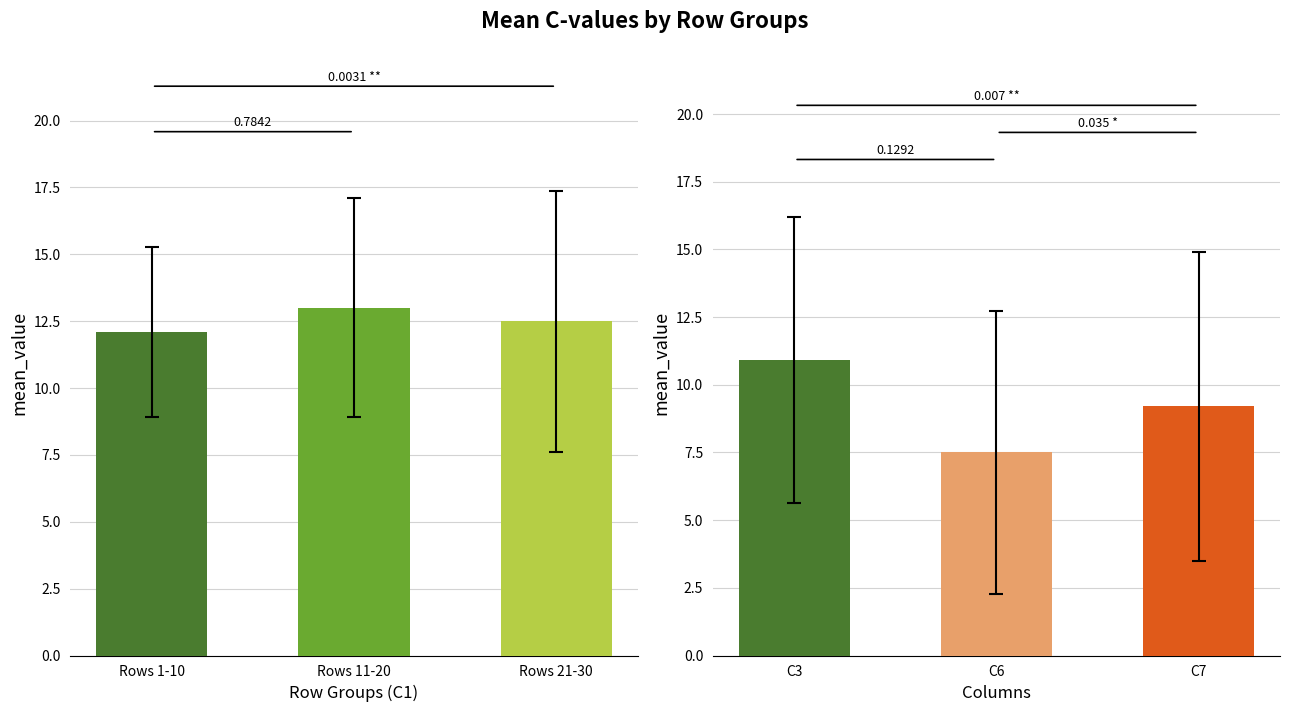

The value of C1 mean by row group at Rows 11-20 is 19.1. True or false?

False